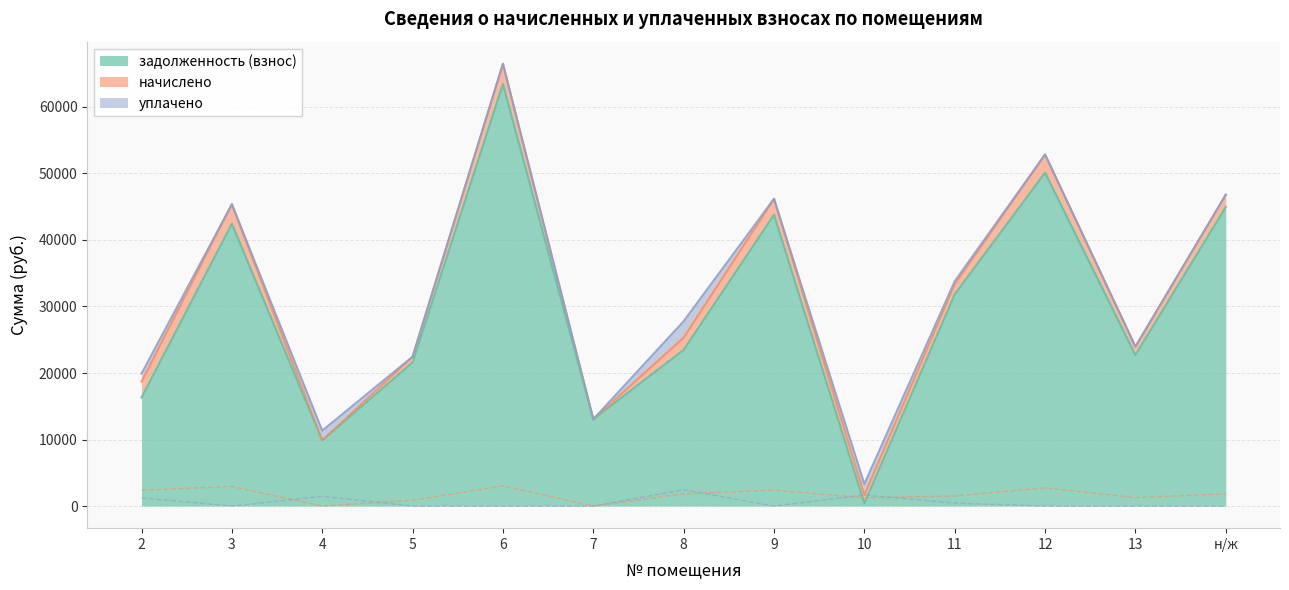

Does the chart display data point markers on the line(s)?

No